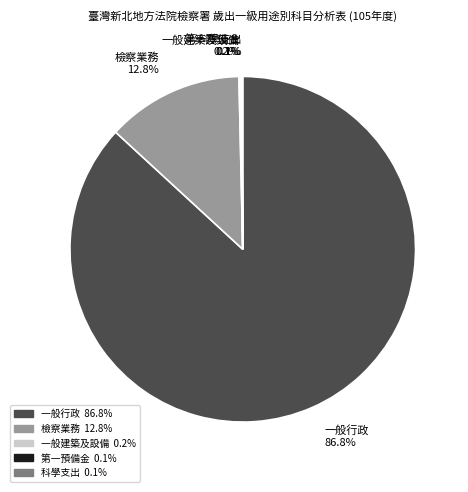

True or false: 一般行政 accounts for 94% of the total.

False